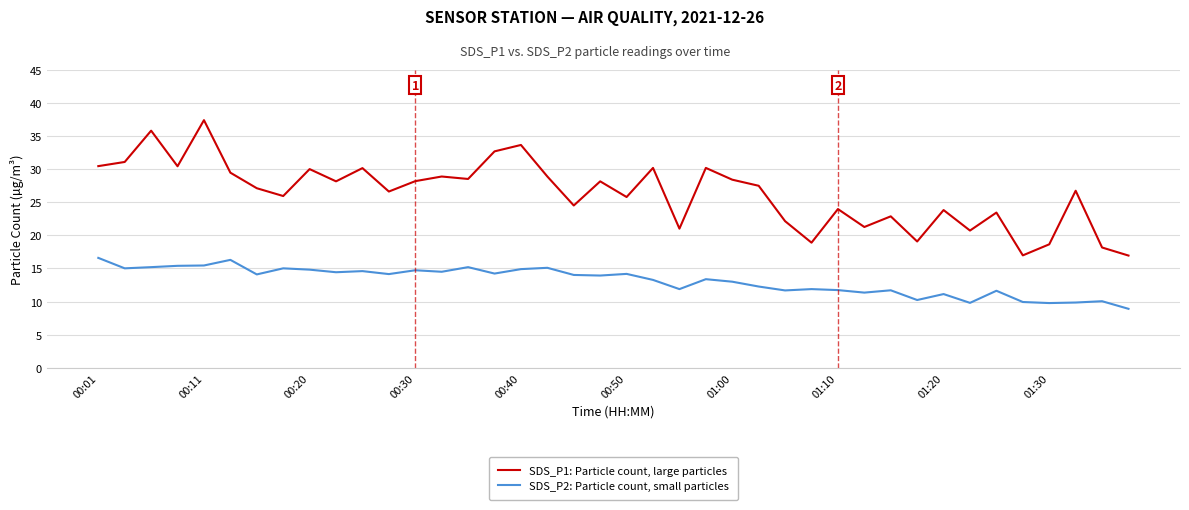

Which series has the widest spread of values?

SDS_P1: Particle count, large particles